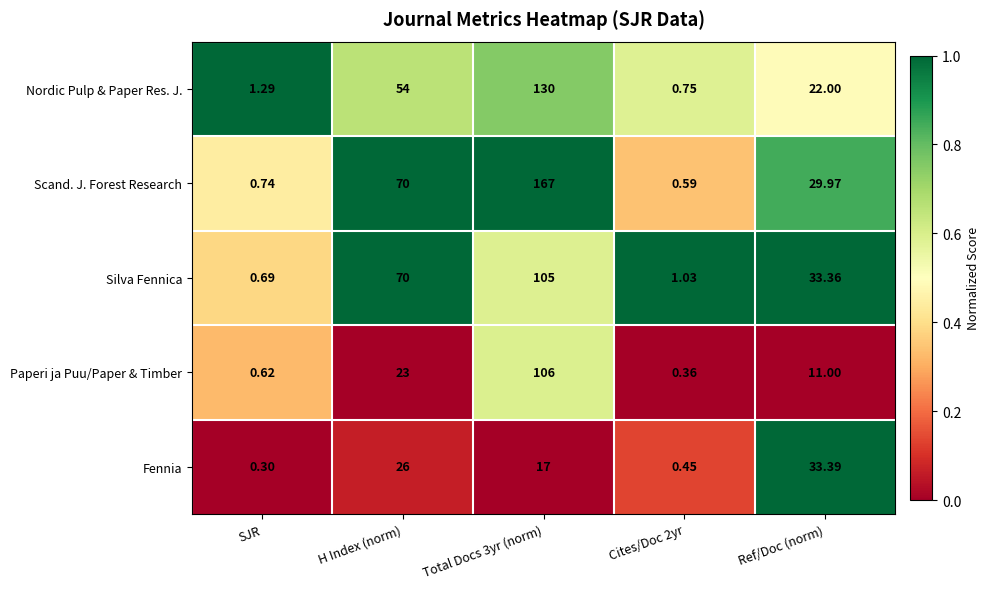

At which label is Scand. J. Forest Research closest to 83?

H Index (norm)